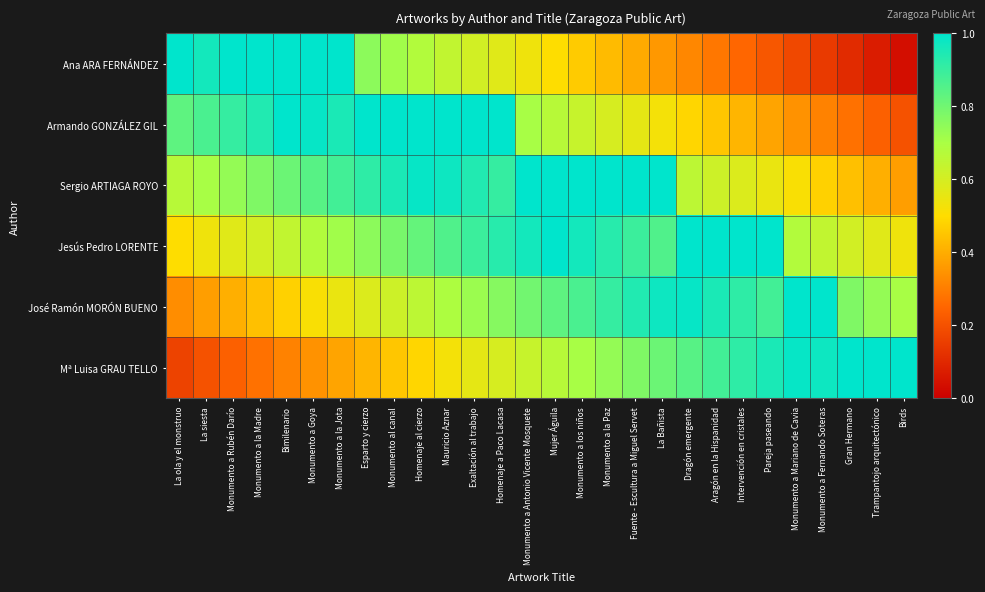

How many series are shown in this chart?

6